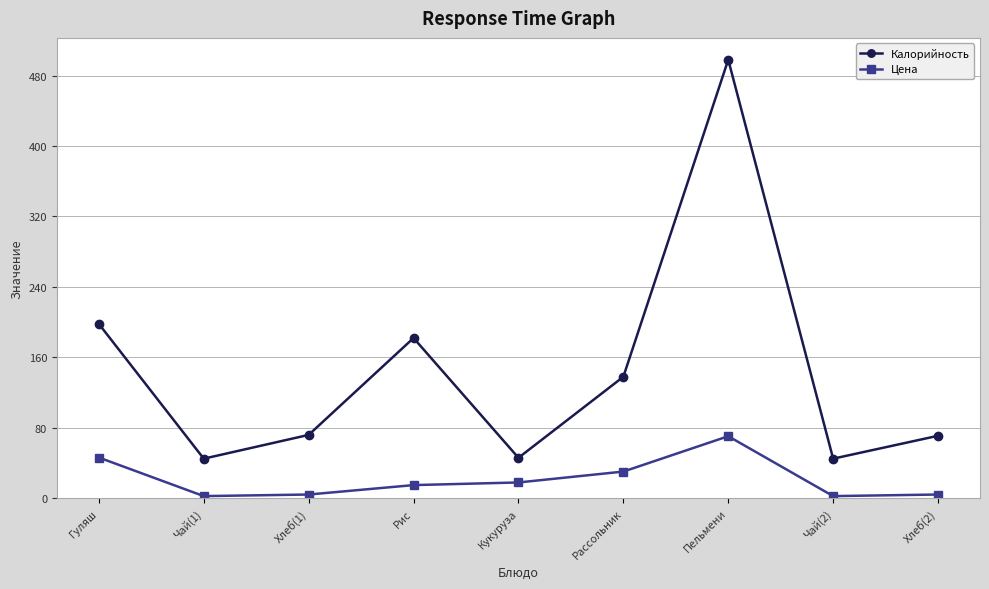

List the series in order of their overall mean, highest first.

Калорийность, Цена